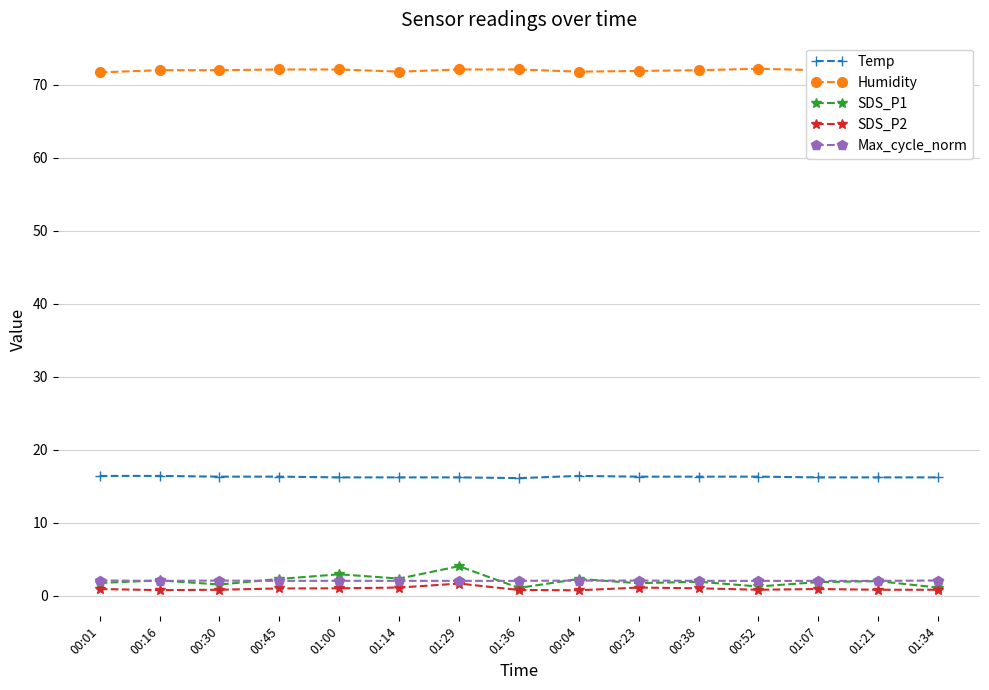

At how many categories does at least one series exceed 45?

15